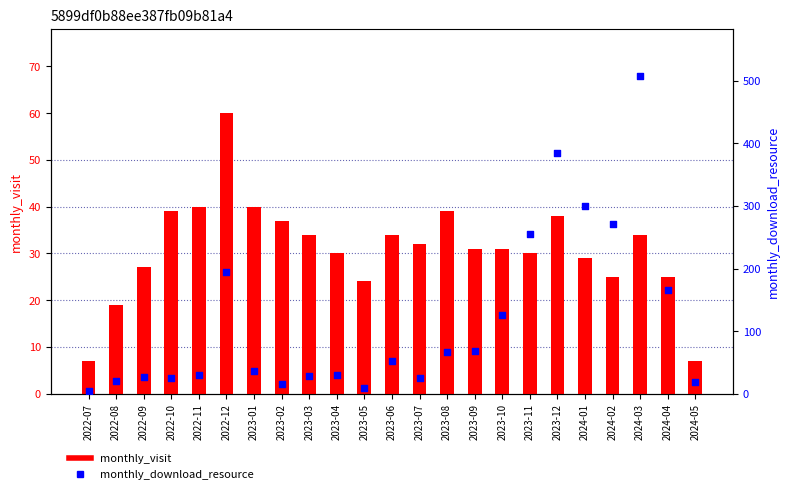

Which series has the largest total across all categories?

monthly_download_resource